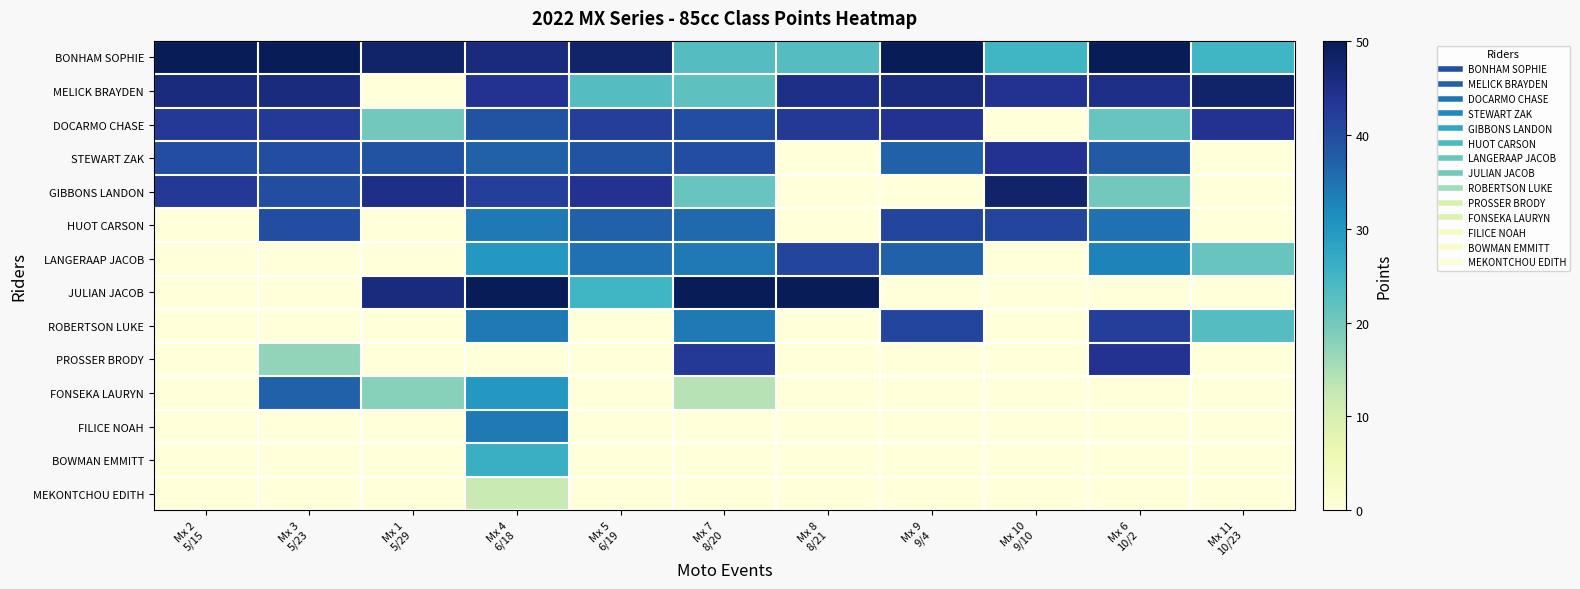

What is the greatest value displayed?

50